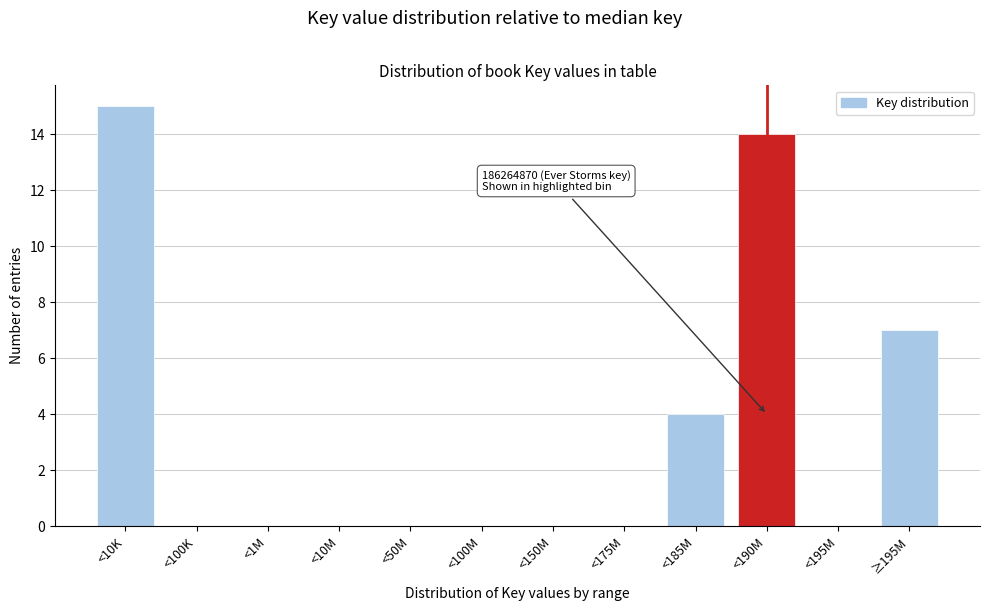

Reading right to left, list all the values displayed in this chart.

≥195M=7	<195M=0	<190M=14	<185M=4	<175M=0	<150M=0	<100M=0	<50M=0	<10M=0	<1M=0	<100K=0	<10K=15